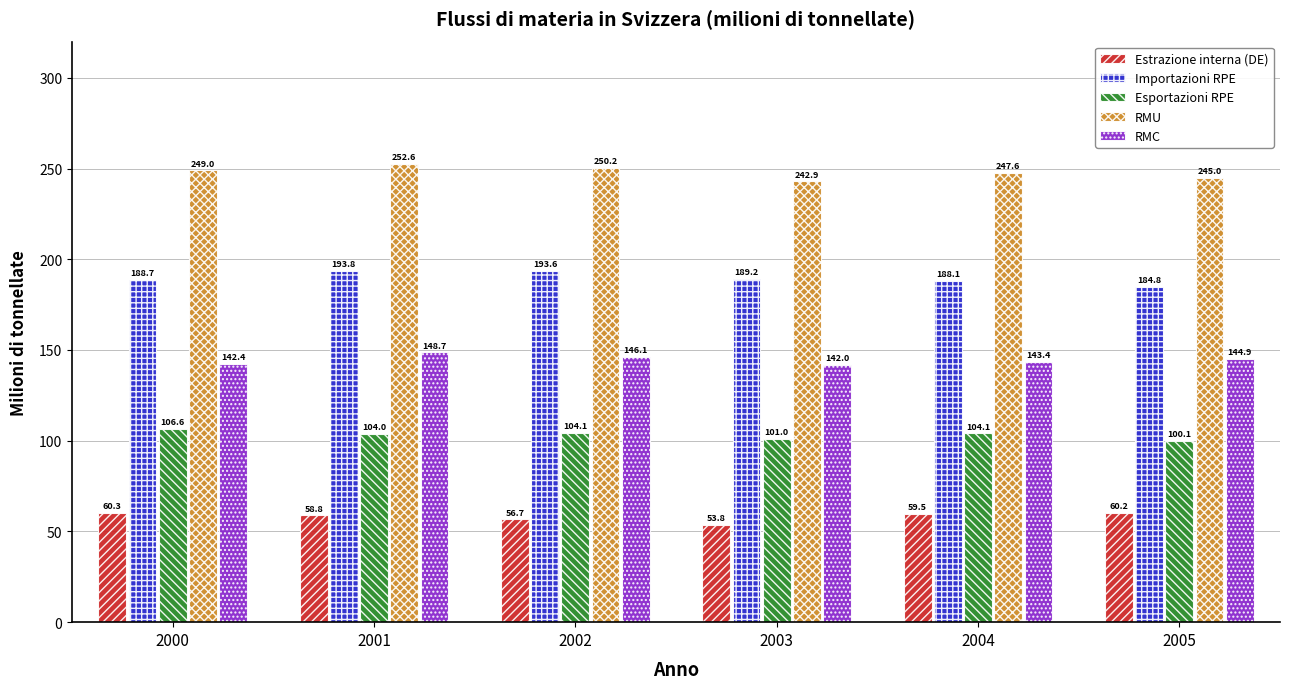

At which label does Importazioni RPE first exceed 189?

2001